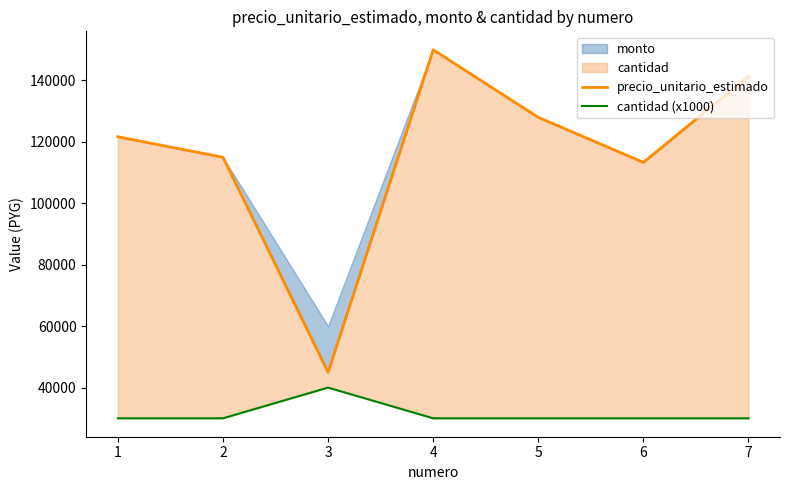

What is the difference between the maximum and minimum values in the precio_unitario_estimado series?

105000